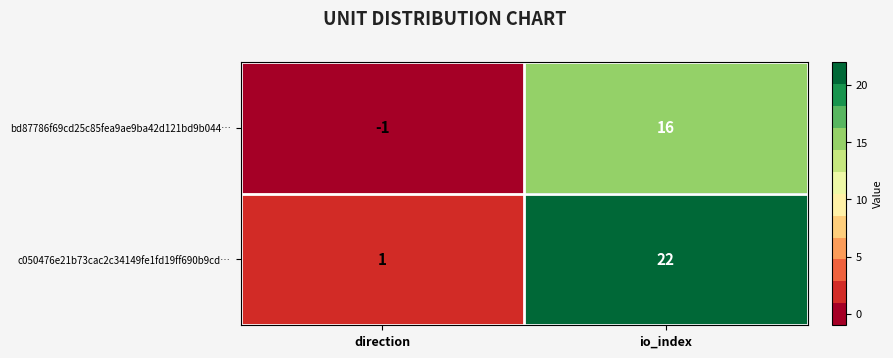

Which category has the lowest value across all series?

direction